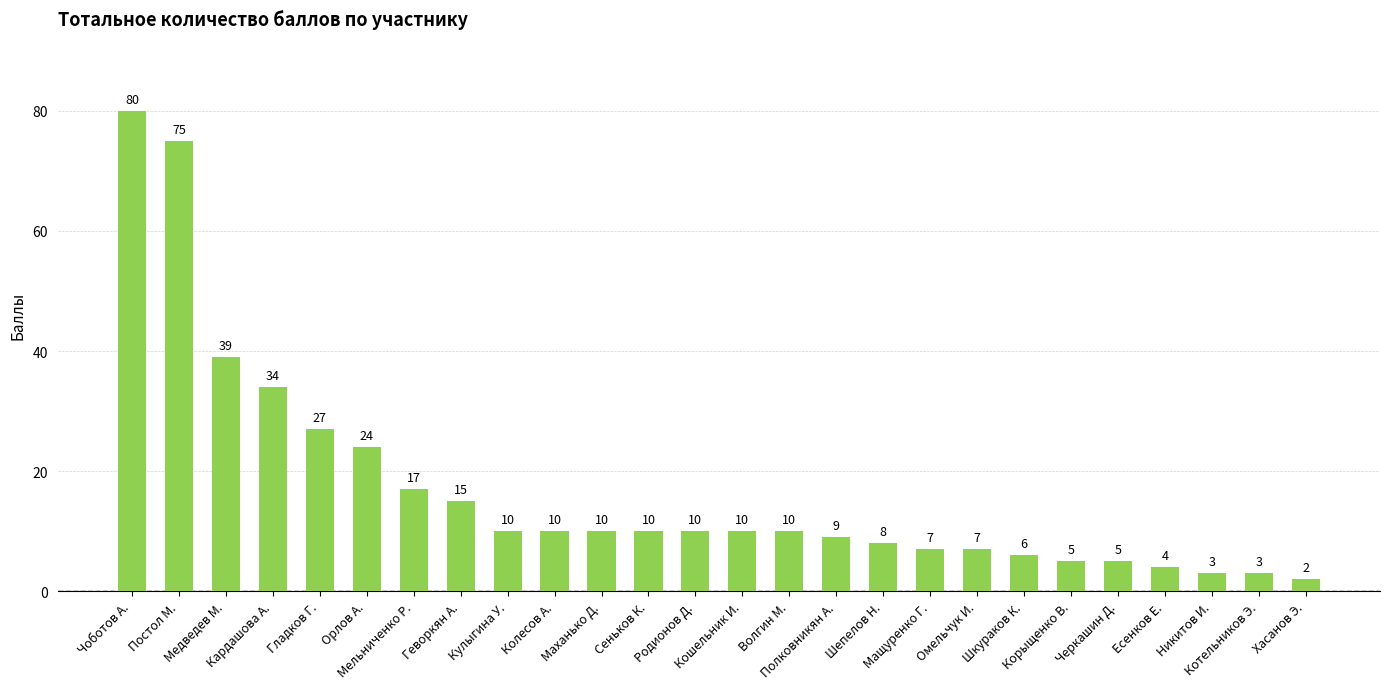

Reading left to right, transcribe all the data shown in this chart.

Чоботов А.=80	Постол М.=75	Медведев М.=39	Кардашова А.=34	Гладков Г.=27	Орлов А.=24	Мельниченко Р.=17	Геворкян А.=15	Кулыгина У.=10	Колесов А.=10	Маханько Д.=10	Сеньков К.=10	Родионов Д.=10	Кошельник И.=10	Волгин М.=10	Полковникян А.=9	Шепелов Н.=8	Мащуренко Г.=7	Омельчук И.=7	Шкураков К.=6	Корыщенко В.=5	Черкашин Д.=5	Есенков Е.=4	Никитов И.=3	Котельников Э.=3	Хасанов Э.=2